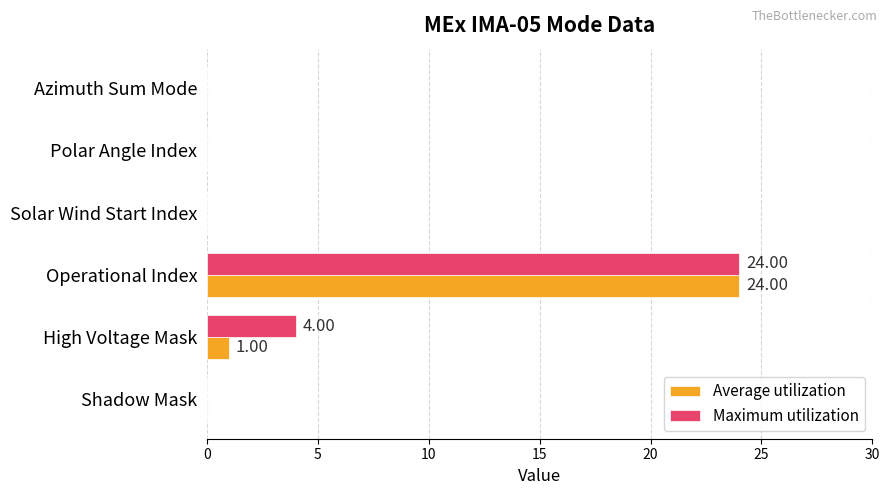

What is the sum of all Maximum utilization values?

28